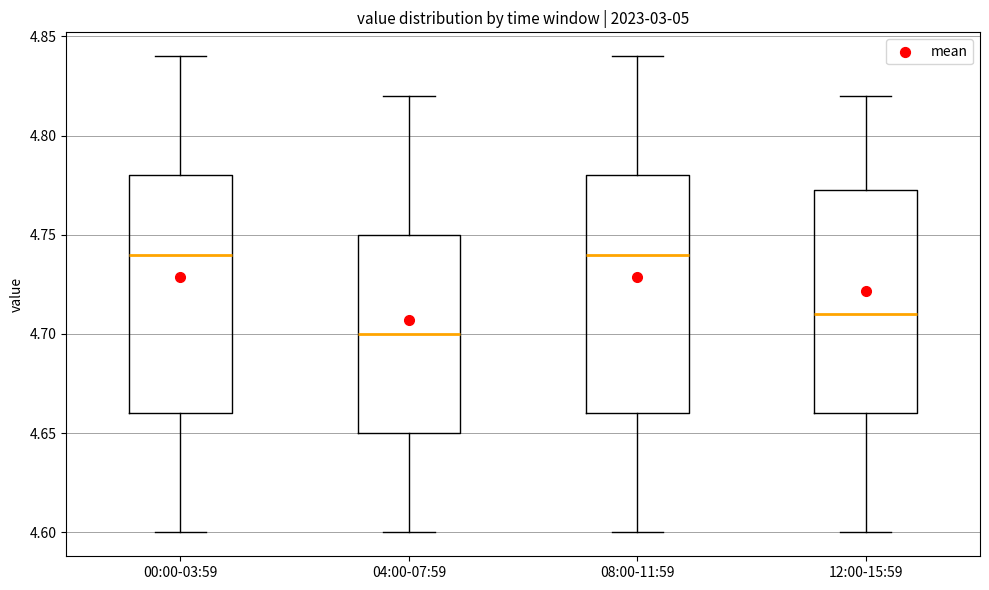

Reading left to right, read every box against the y-axis: the position of its median line, the range the box covers, and the ends of its whiskers. The values are not printed on the chart, so give them approximately, as read against the axis.

00:00-03:59: median 4.740, box 4.660 to 4.780, whiskers 4.600 to 4.840
04:00-07:59: median 4.700, box 4.650 to 4.750, whiskers 4.600 to 4.820
08:00-11:59: median 4.740, box 4.660 to 4.780, whiskers 4.600 to 4.840
12:00-15:59: median 4.710, box 4.660 to 4.775, whiskers 4.600 to 4.820